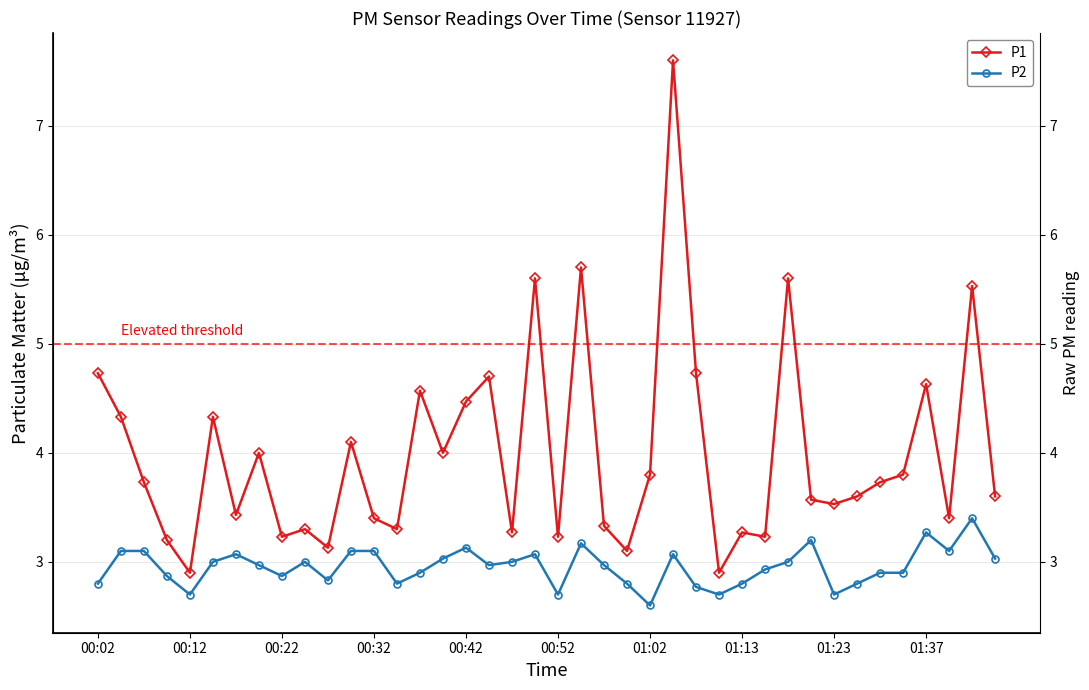

What is the value of the P1 point at the 37th from the left?

4.6